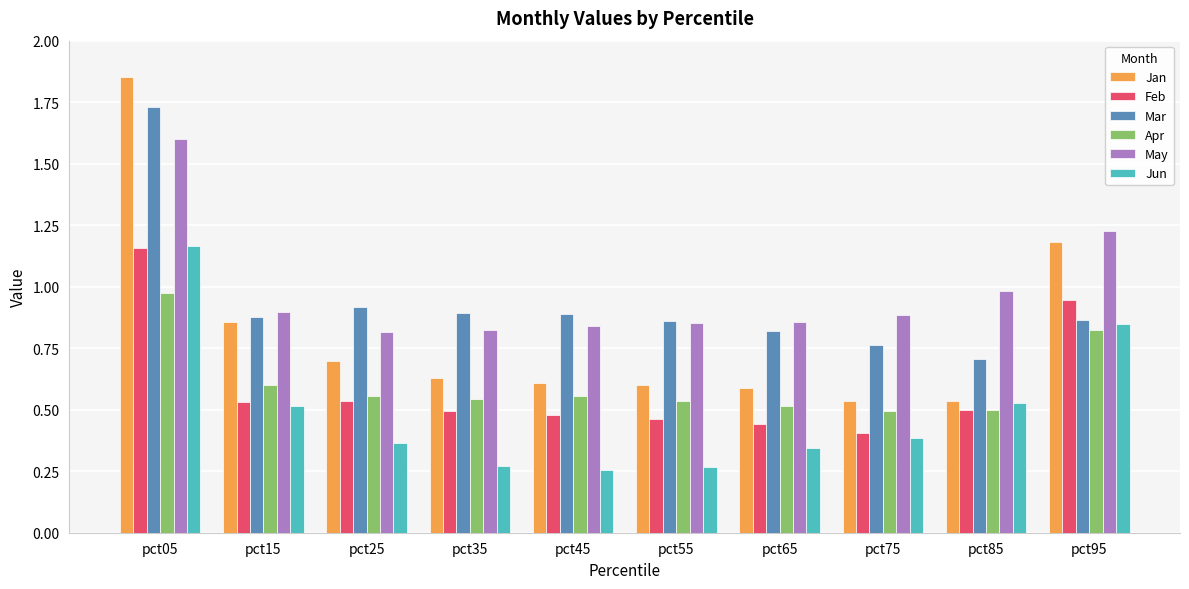

What is the sum of all Apr values?

6.1